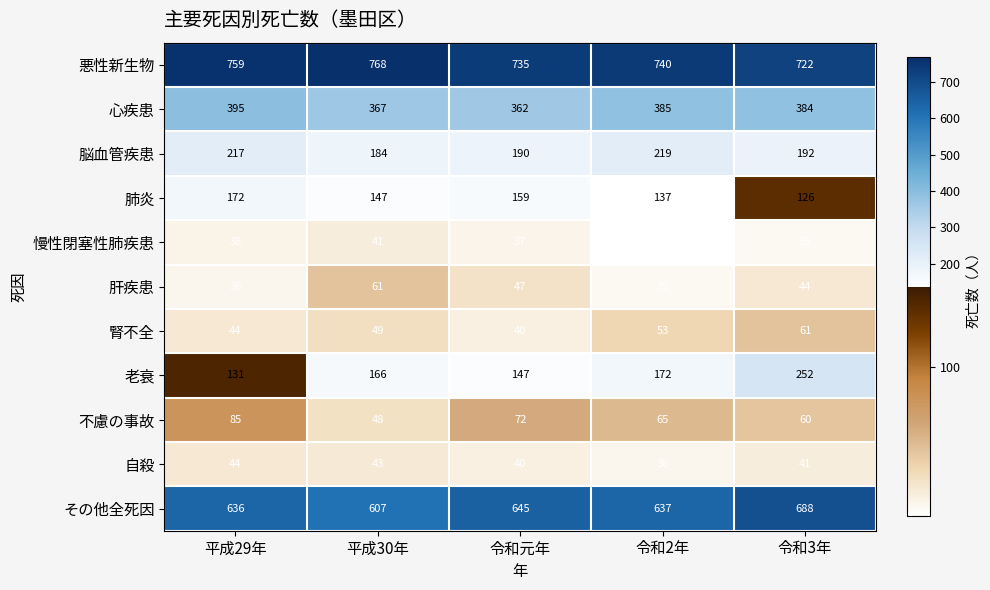

What is the total value across all series at 平成29年?

2557